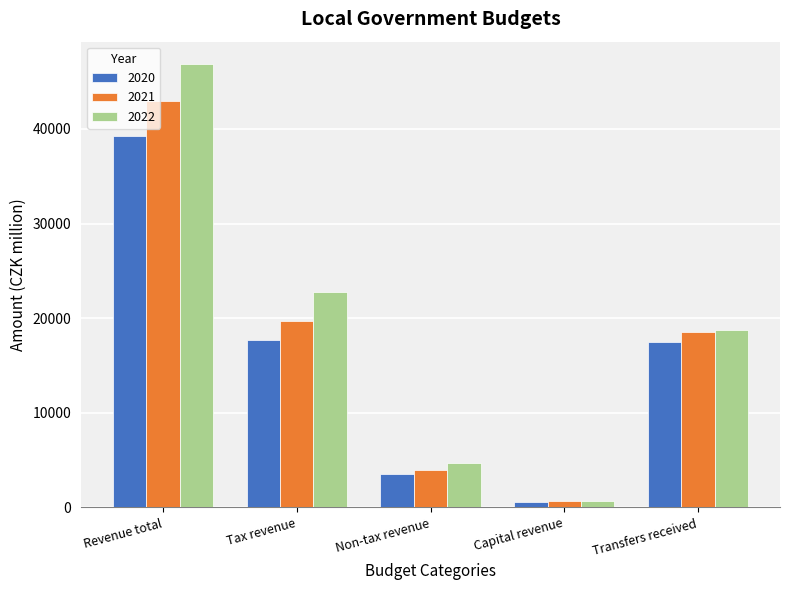

Rank the series by their maximum value, from lowest to highest.

2020, 2021, 2022